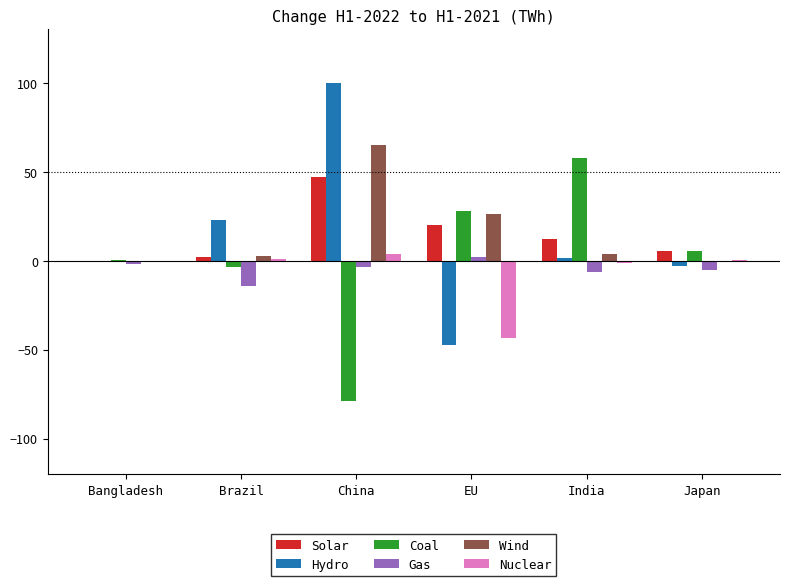

Which series has the largest range (max minus min)?

Hydro